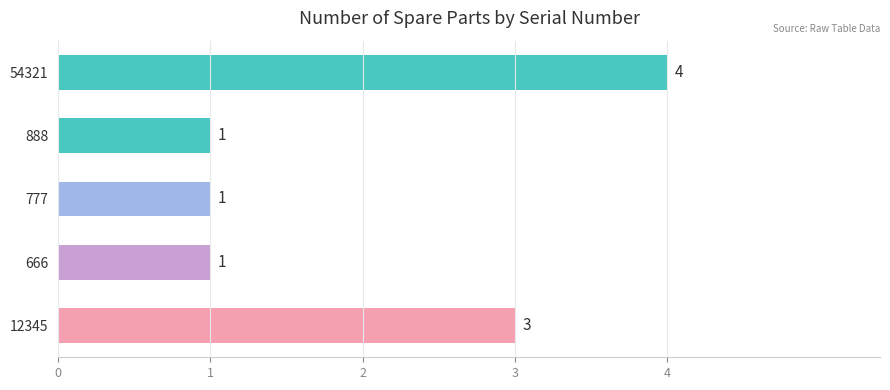

Reading bottom to top, what are all the values shown in this chart?

12345=3	666=1	777=1	888=1	54321=4